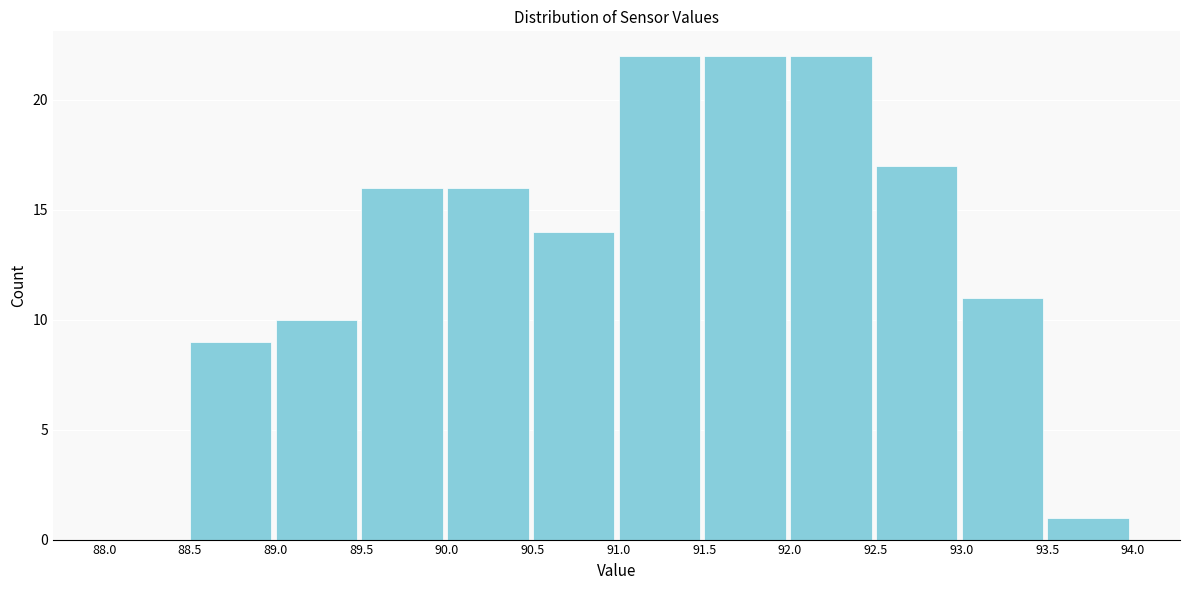

How tall is the bar that spans 92.5 to 93.0 on the x-axis? The values are not printed on the chart, so give them approximately, as read against the axis.

17